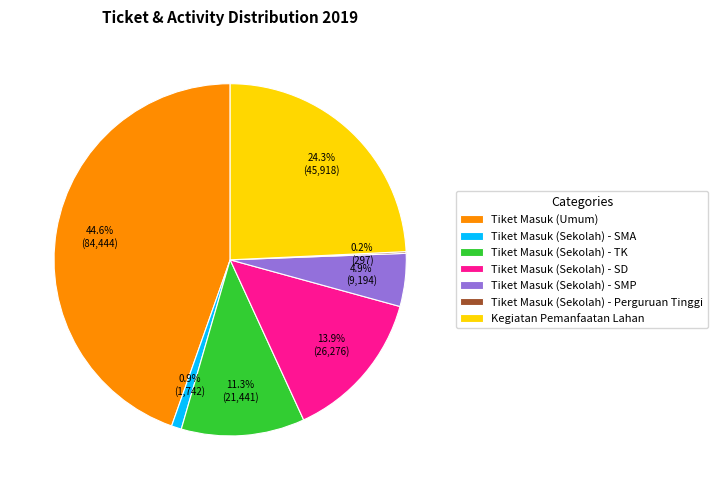

Which slice is the largest?

Tiket Masuk (Umum)